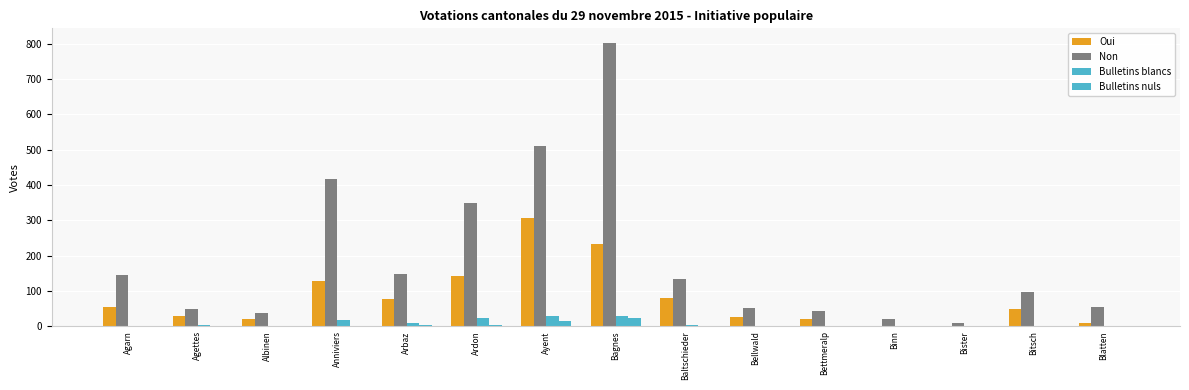

What is the difference between the maximum and minimum values in the Non series?

793